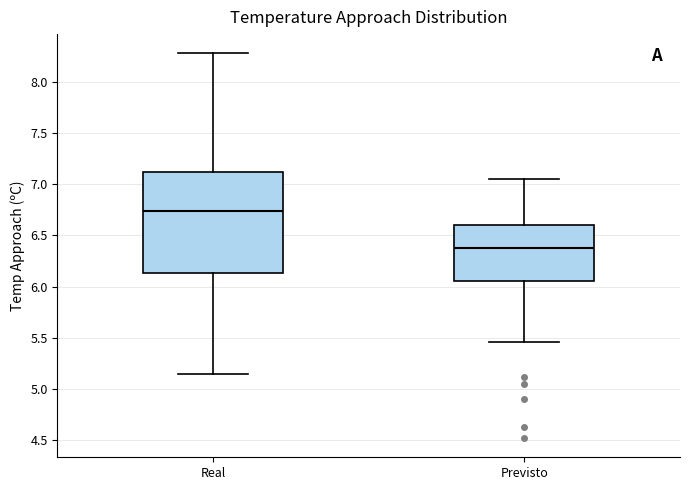

Which box is the tallest, from its lower edge to its upper edge?

Real